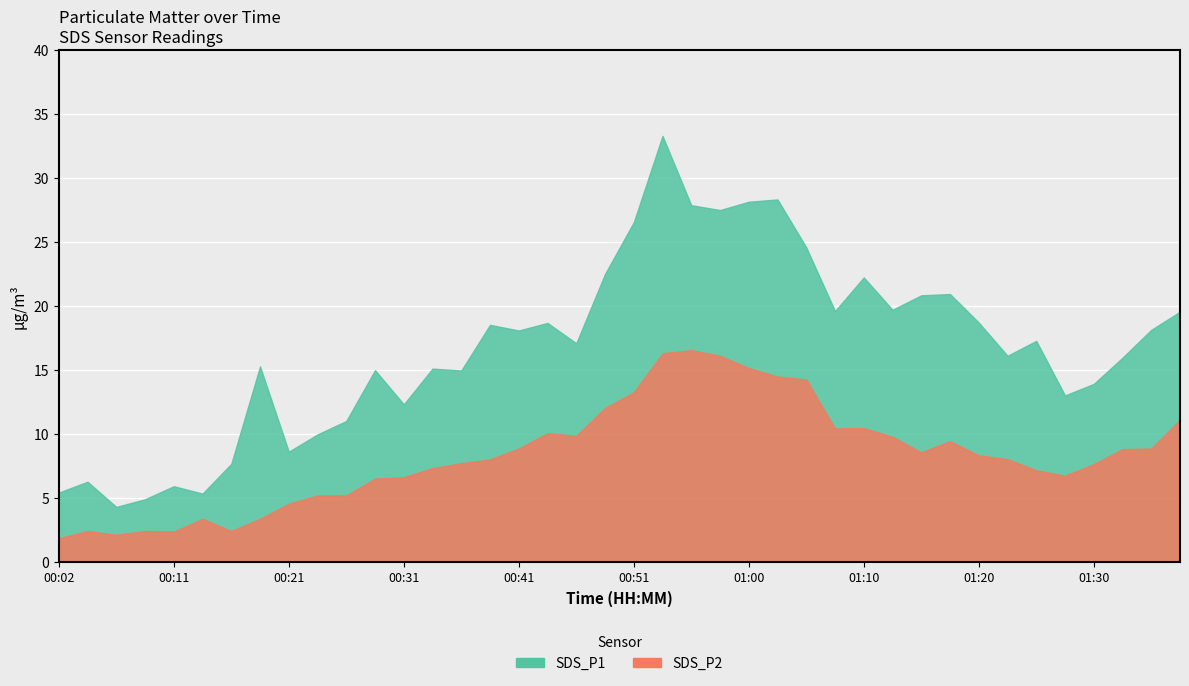

Reading left to right, what are all the values shown in this chart?

SDS_P1: 00:02=5.4	00:04=6.2	00:07=4.3	00:09=4.9	00:11=5.9	00:14=5.3	00:16=7.7	00:19=15.3	00:21=8.6	00:24=9.9	00:26=11.0	00:28=15.0	00:31=12.3	00:33=15.1	00:36=14.9	00:38=18.5	00:41=18.1	00:43=18.7	00:46=17.1	00:48=22.5	00:51=26.6	00:53=33.3	00:56=27.9	00:58=27.5	01:00=28.1	01:03=28.3	01:05=24.6	01:08=19.6	01:10=22.2	01:13=19.7	01:15=20.8	01:18=20.9	01:20=18.7	01:22=16.1	01:25=17.3	01:27=13.0	01:30=13.9	01:32=15.9	01:35=18.1	01:37=19.6
SDS_P2: 00:02=1.8	00:04=2.4	00:07=2.1	00:09=2.4	00:11=2.4	00:14=3.4	00:16=2.4	00:19=3.4	00:21=4.5	00:24=5.2	00:26=5.2	00:28=6.5	00:31=6.6	00:33=7.3	00:36=7.7	00:38=8.0	00:41=8.8	00:43=10.1	00:46=9.8	00:48=12.0	00:51=13.2	00:53=16.3	00:56=16.6	00:58=16.1	01:00=15.2	01:03=14.5	01:05=14.2	01:08=10.4	01:10=10.4	01:13=9.8	01:15=8.6	01:18=9.4	01:20=8.3	01:22=8.0	01:25=7.2	01:27=6.7	01:30=7.6	01:32=8.8	01:35=8.8	01:37=11.1